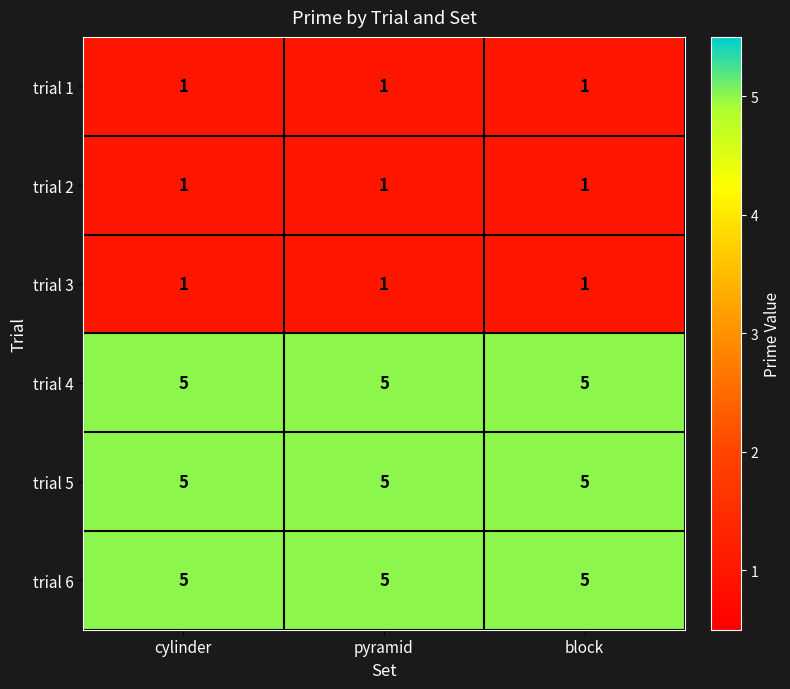

What is the difference between the highest and lowest values at pyramid?

4